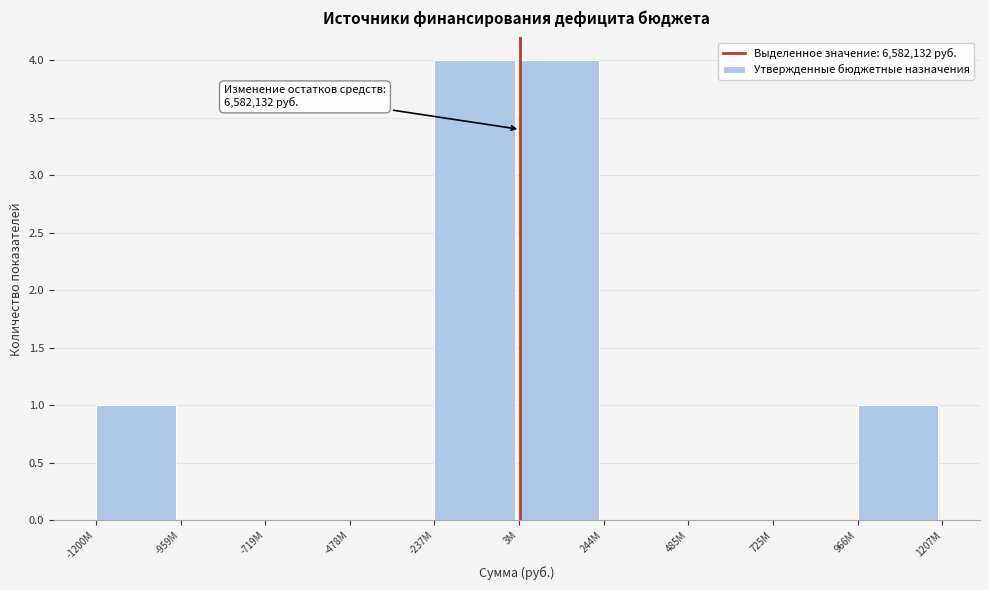

True or false: the data shows 0 at -959M.

True